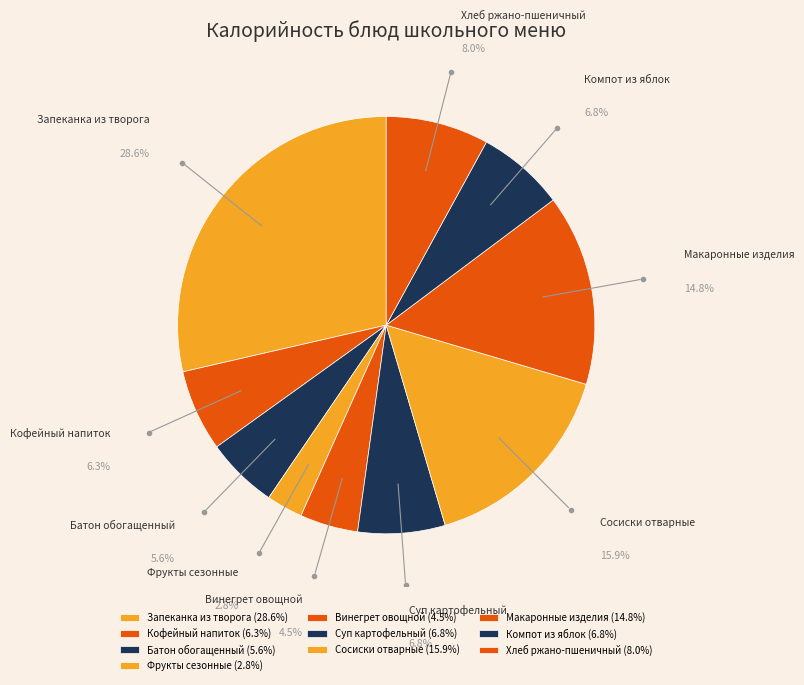

How many segments does this pie chart have?

10